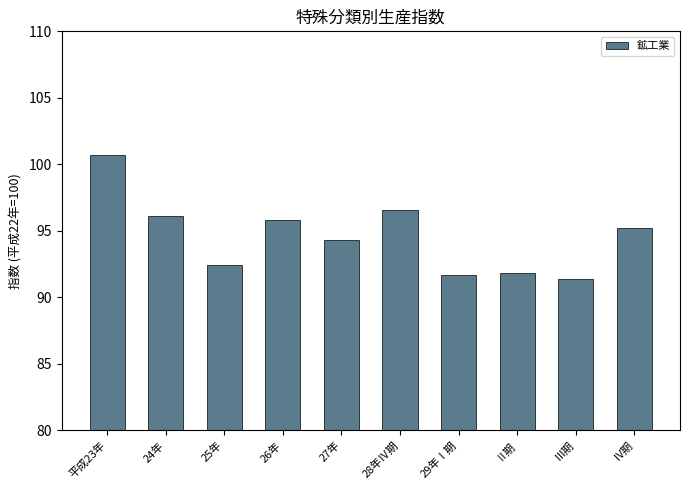

How many values exceed 95?

5